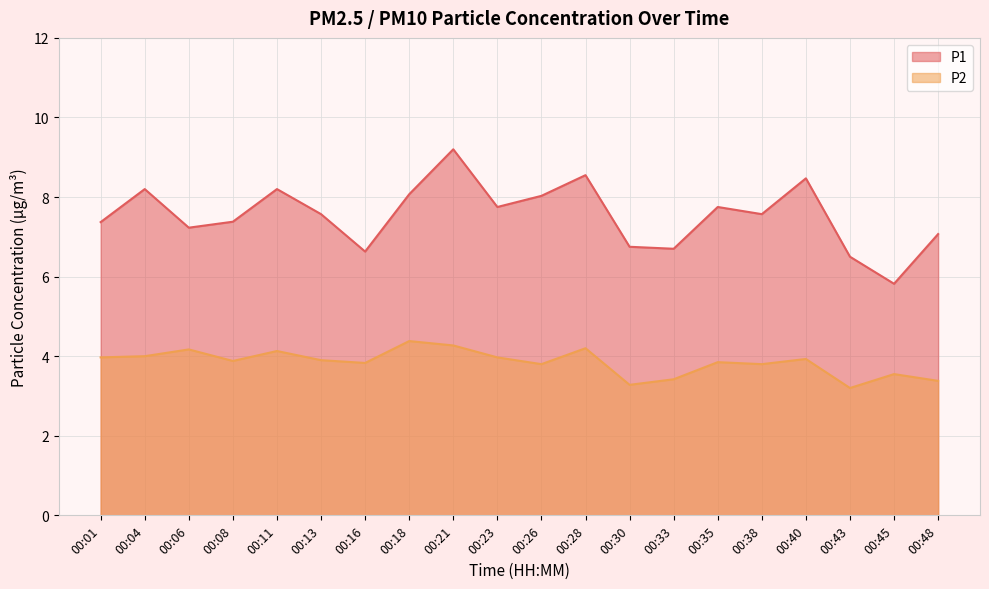

What are all the series names shown in the legend?

P1, P2